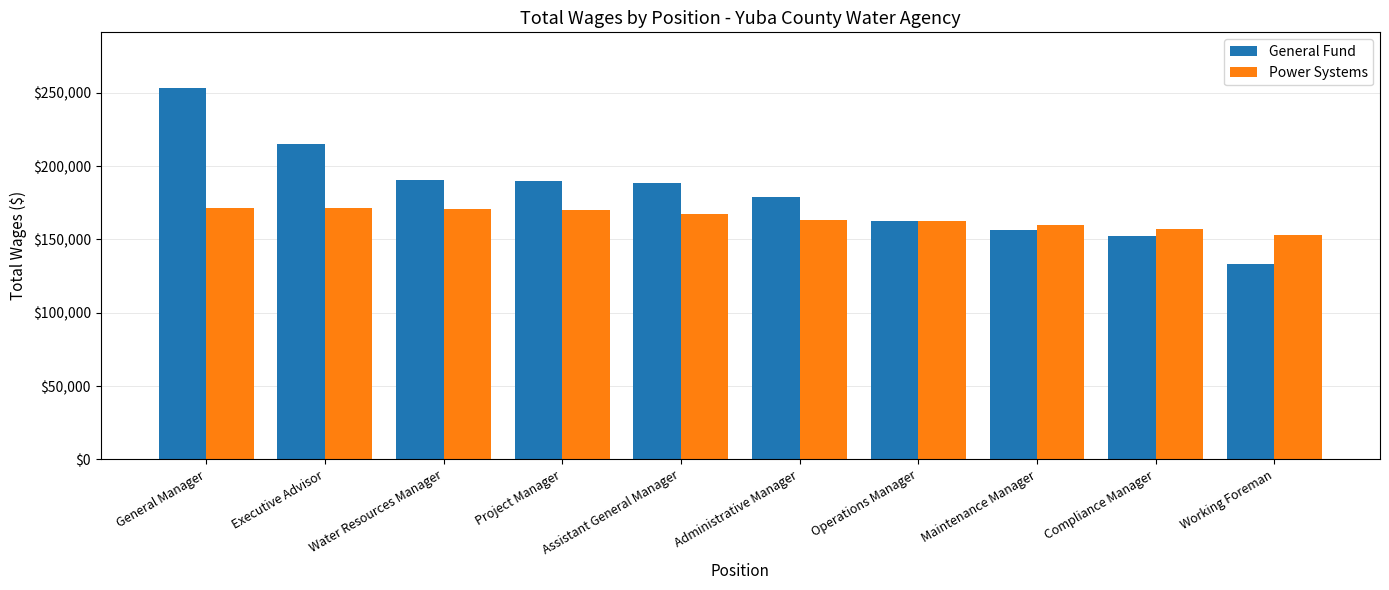

Between Maintenance Manager and Working Foreman, which series saw the biggest shift?

General Fund